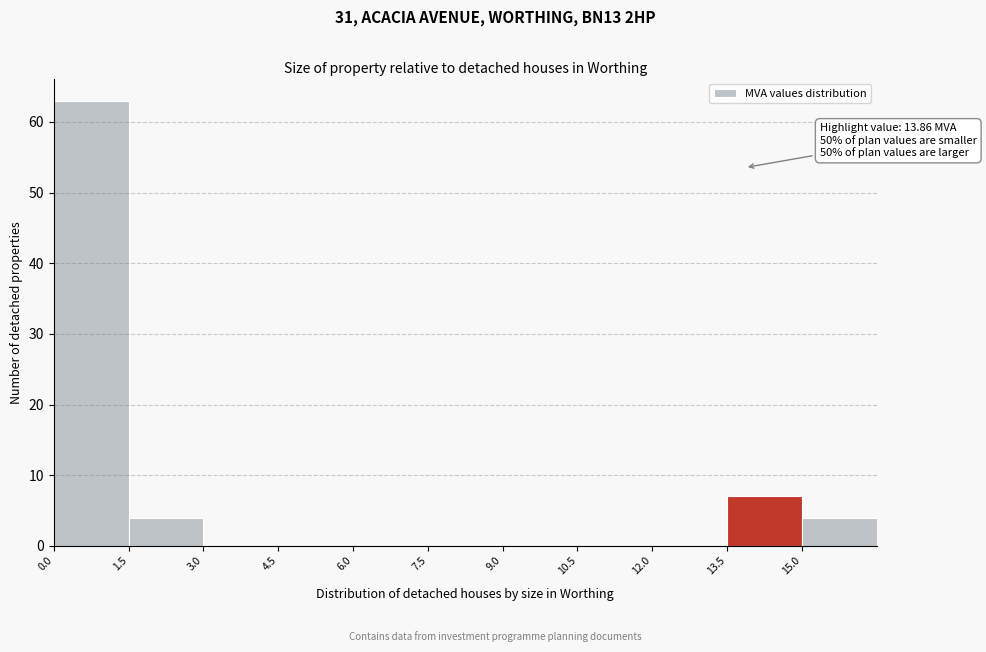

Over which range of the x-axis is the bar tallest?

0.0 to 1.5